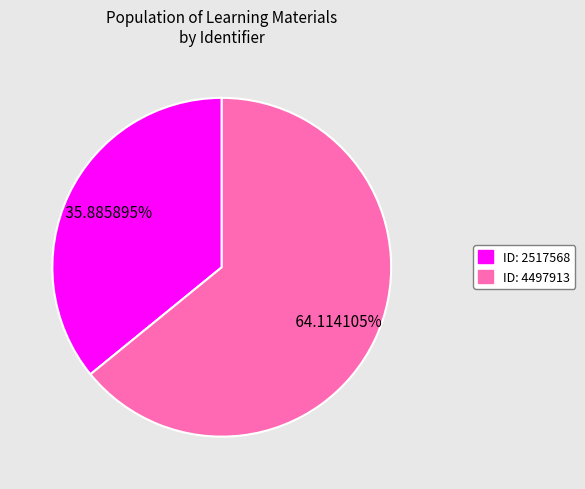

Count the number of slices in the pie.

2